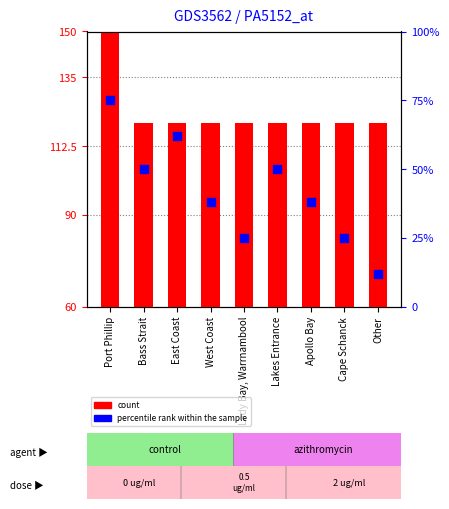

Is the value of percentile rank within the sample at East Coast greater than the value of count at Other?

Yes